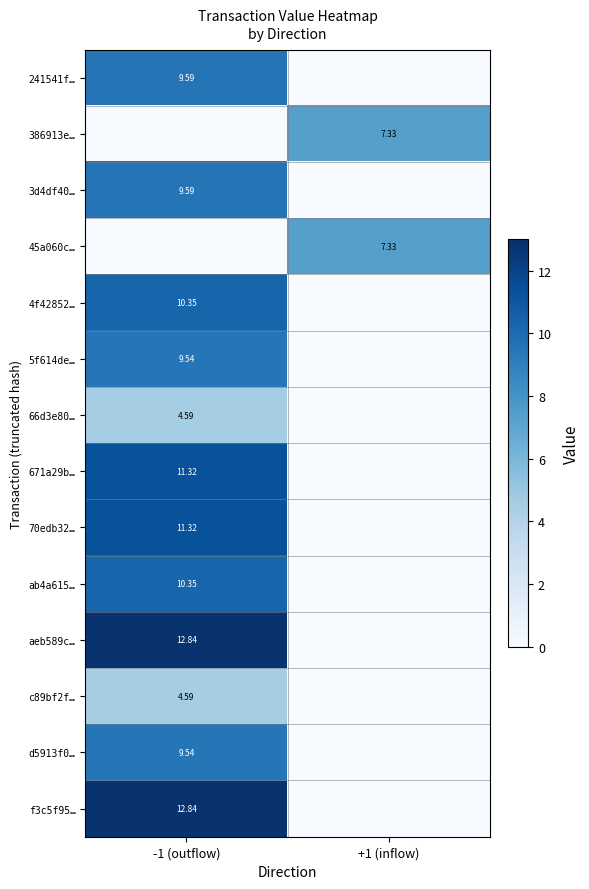

What is the spread (max minus min) of values at -1 (outflow)?

12.8